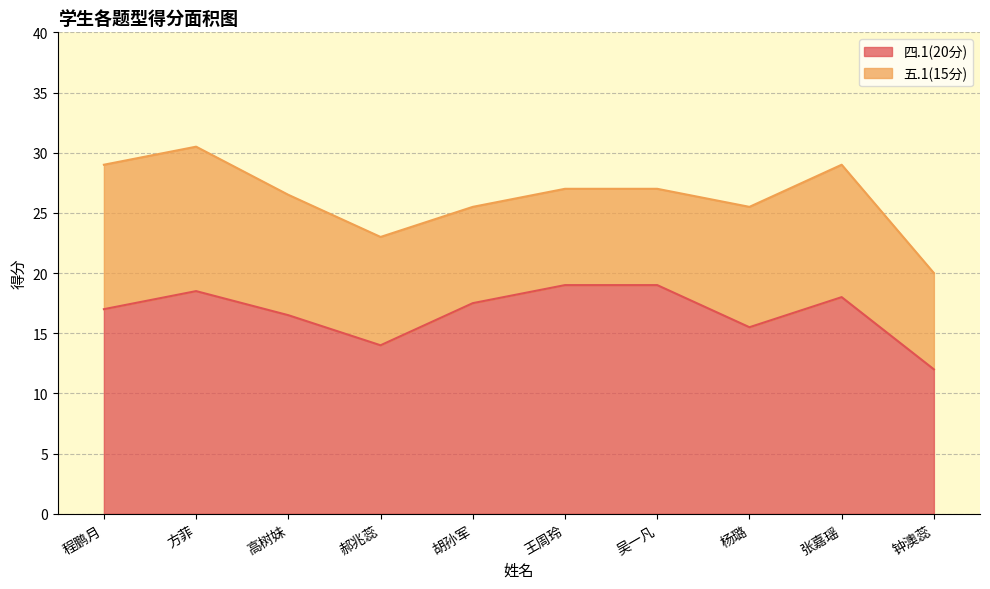

How many data points does each series have?

10